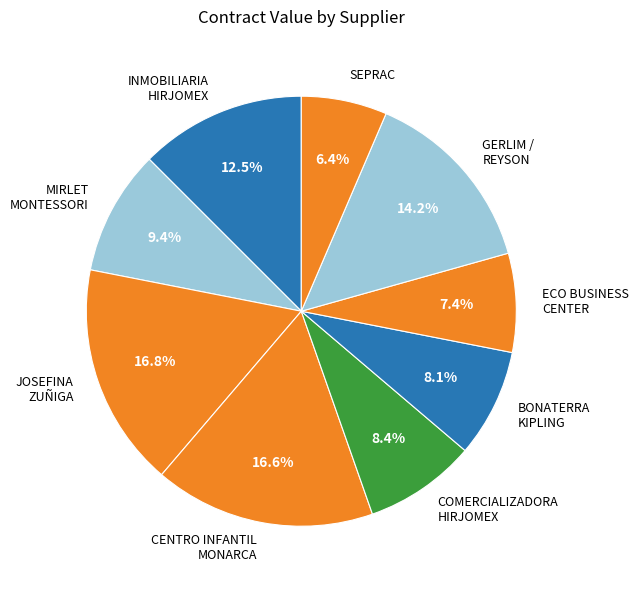

Which category has the smallest portion of the pie?

SEPRAC